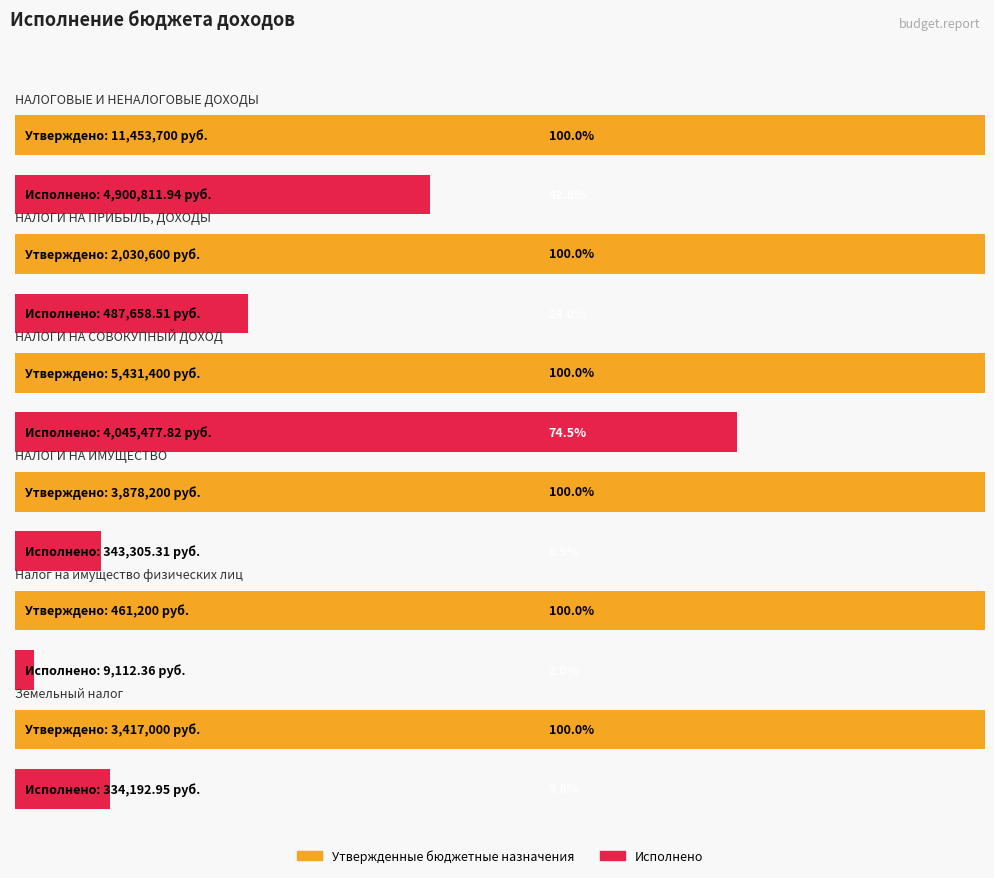

What is the difference between the highest and lowest values at НАЛОГИ НА ИМУЩЕСТВО?

3534894.7